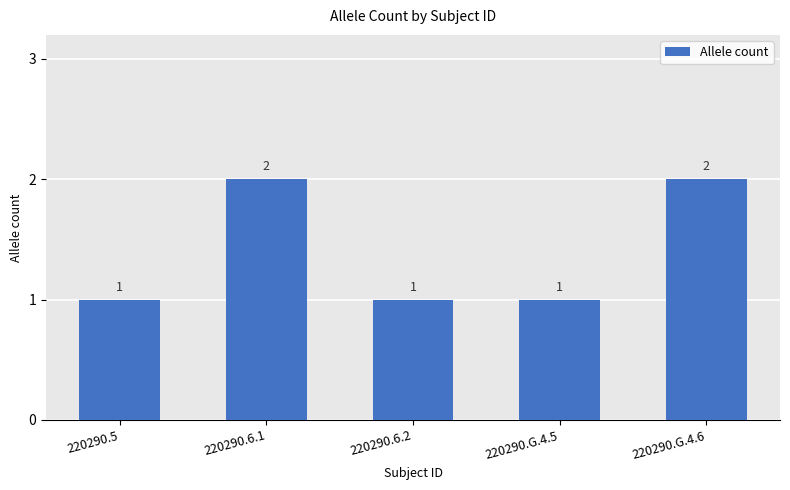

How many values exceed 1?

2